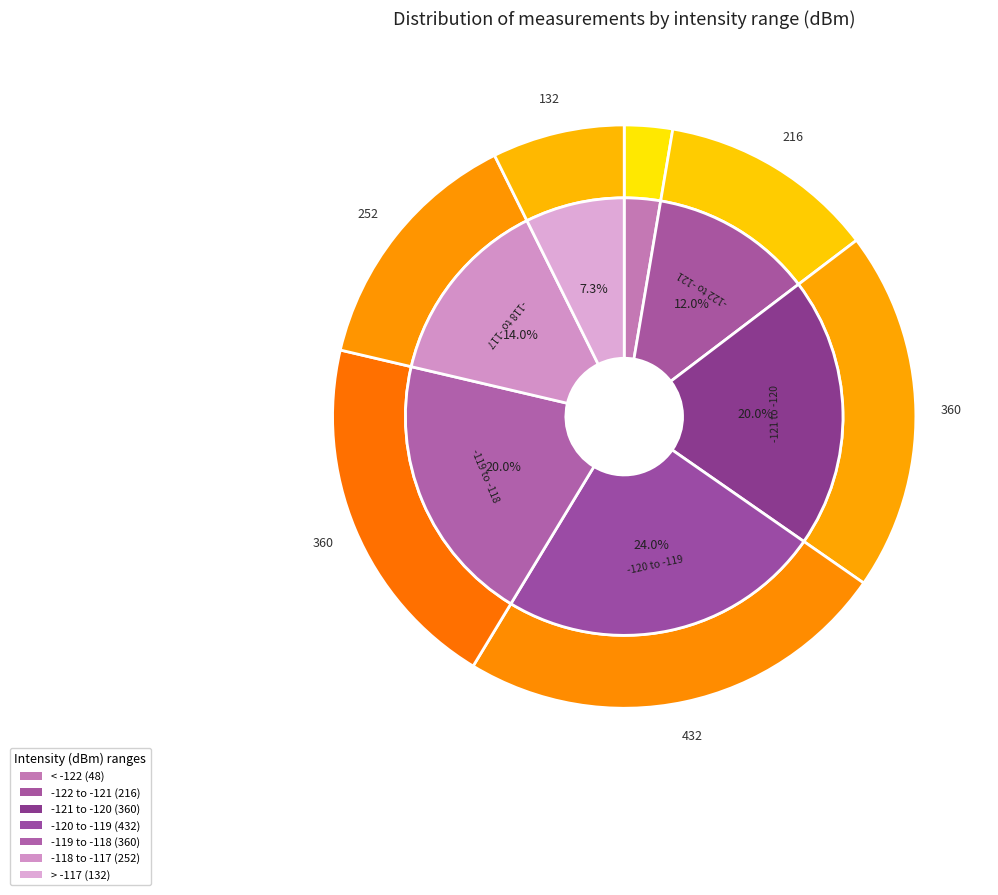

Is 0 the majority of the pie?

Yes